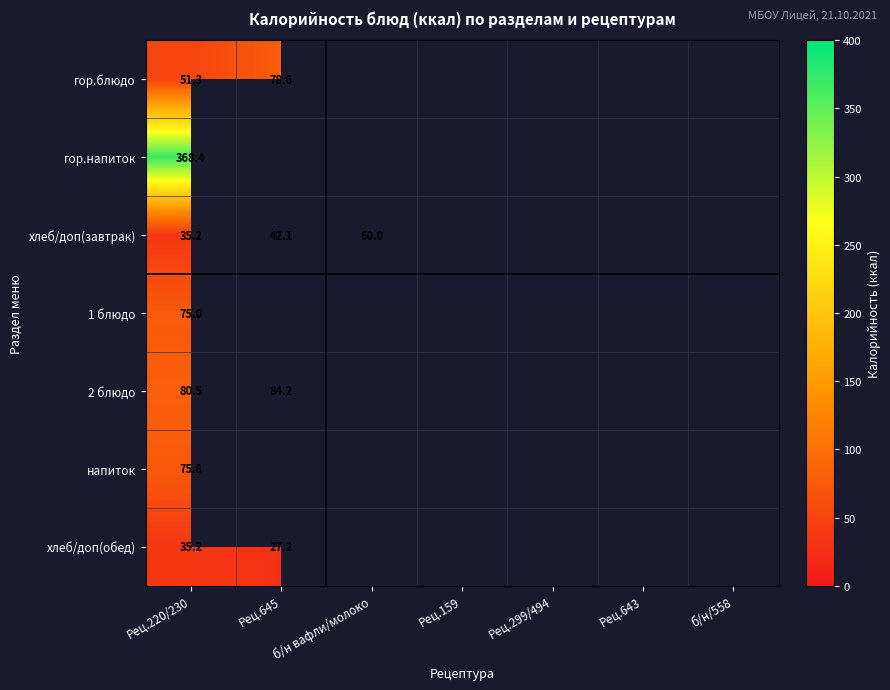

What is the total value across all series at Рец.220/230?

721.4